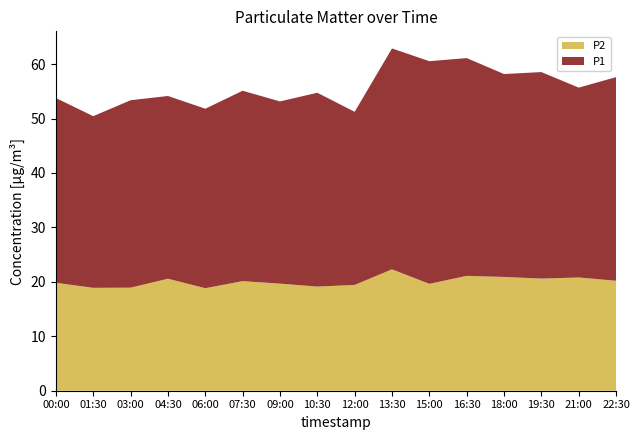

What is the total value across all series at 07:30?

55.1